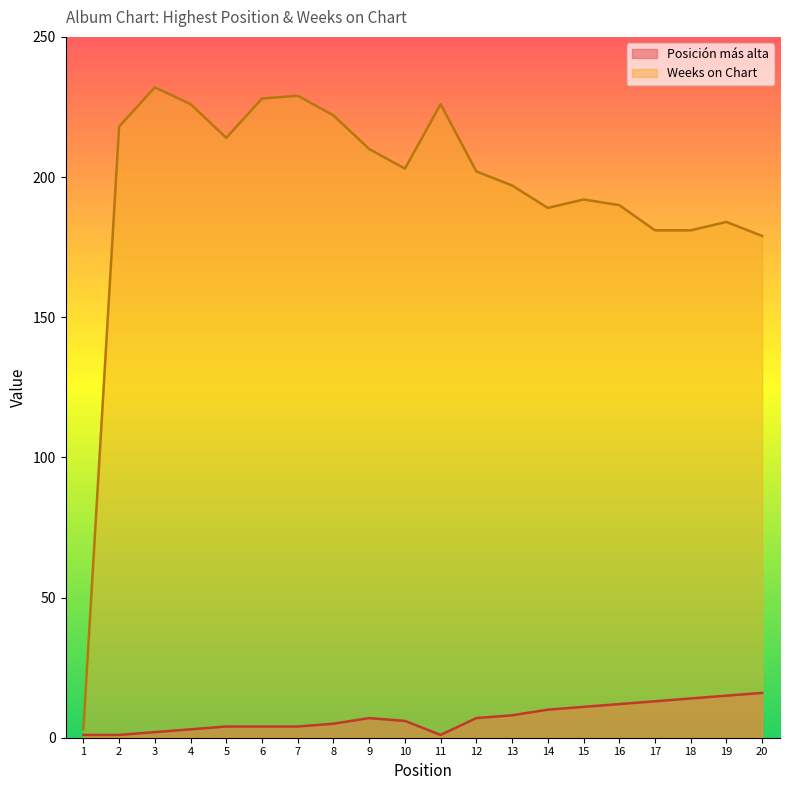

True or false: Weeks on Chart has a value of 298 at 10.

False